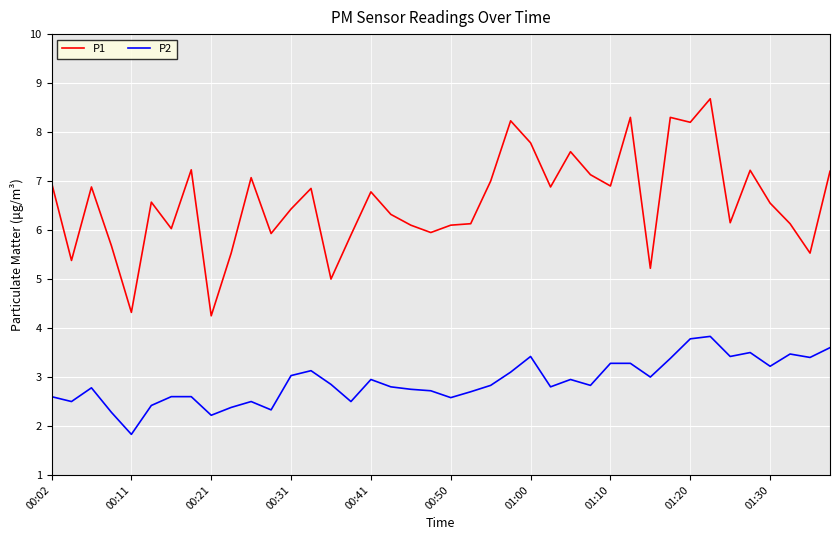

Which series has the largest total across all categories?

P1